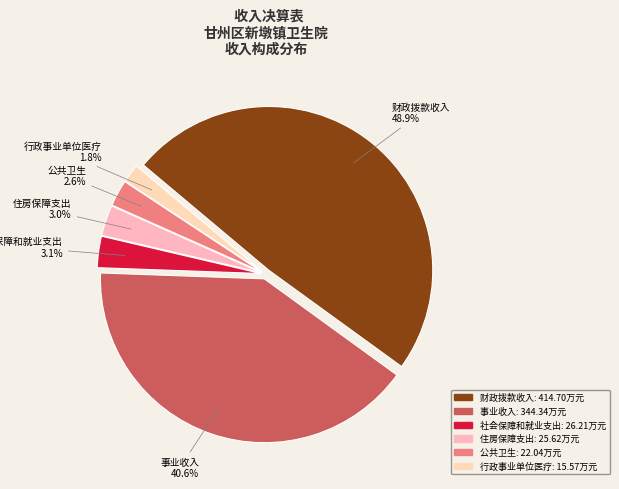

Which has a higher value, 事业收入 or 财政拨款收入?

财政拨款收入